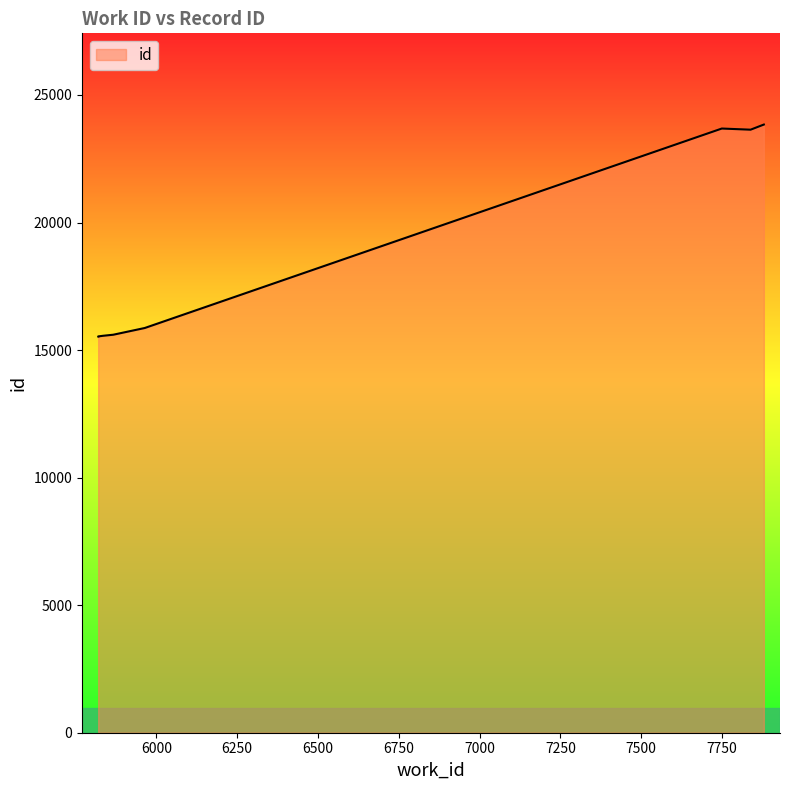

Reading left to right, extract all data points from this chart.

15534	15535	15560	15597	15599	15600	15865	23684	23639	23840